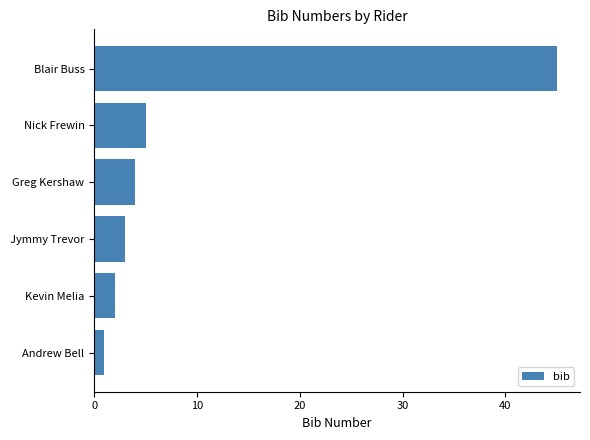

Are the bars horizontal?

Yes